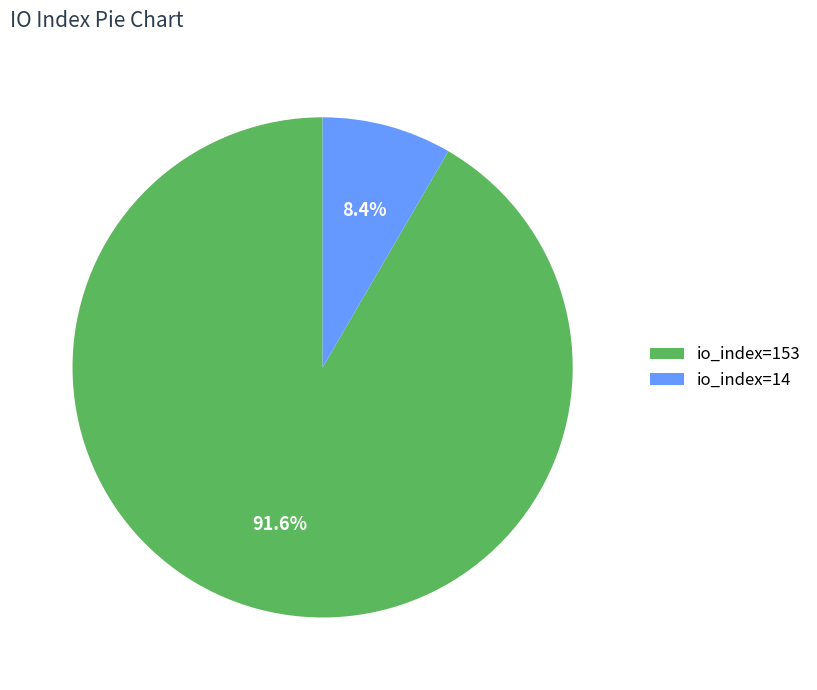

Count the number of slices in the pie.

2